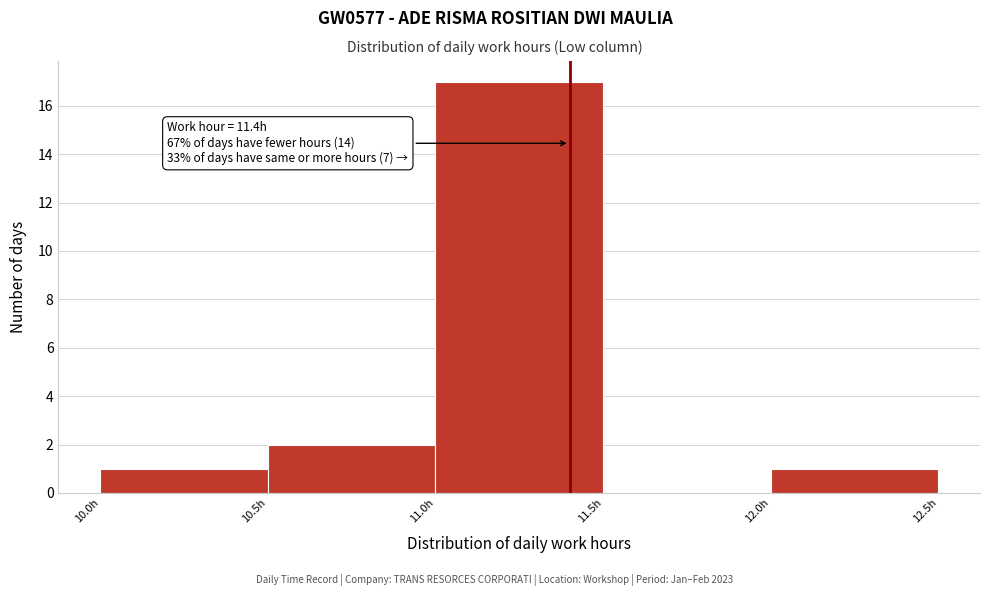

Over which range of the x-axis is the bar tallest?

11.0 to 11.5